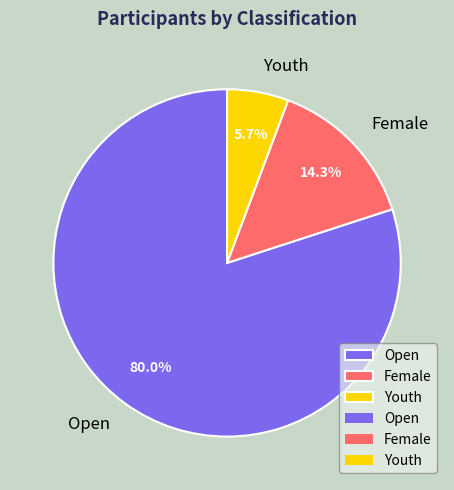

What is the ratio of the value at Open to the value at Youth?

14.0